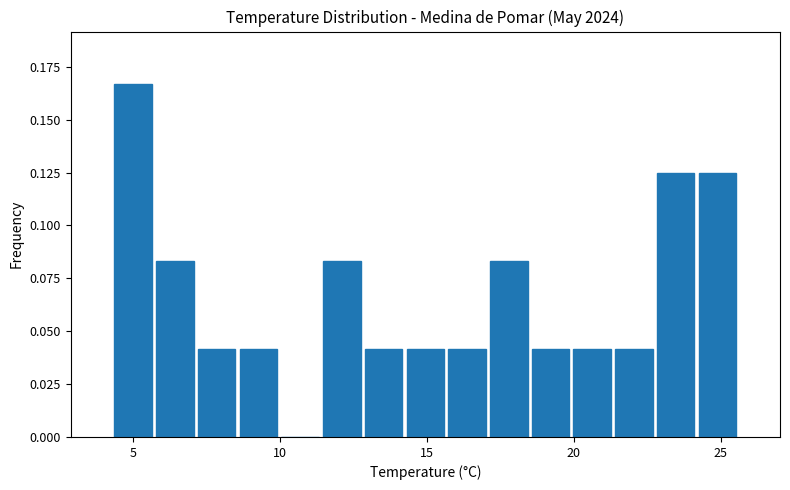

Read against the x-axis, roughly where is the centre of the tallest bar?

5.0